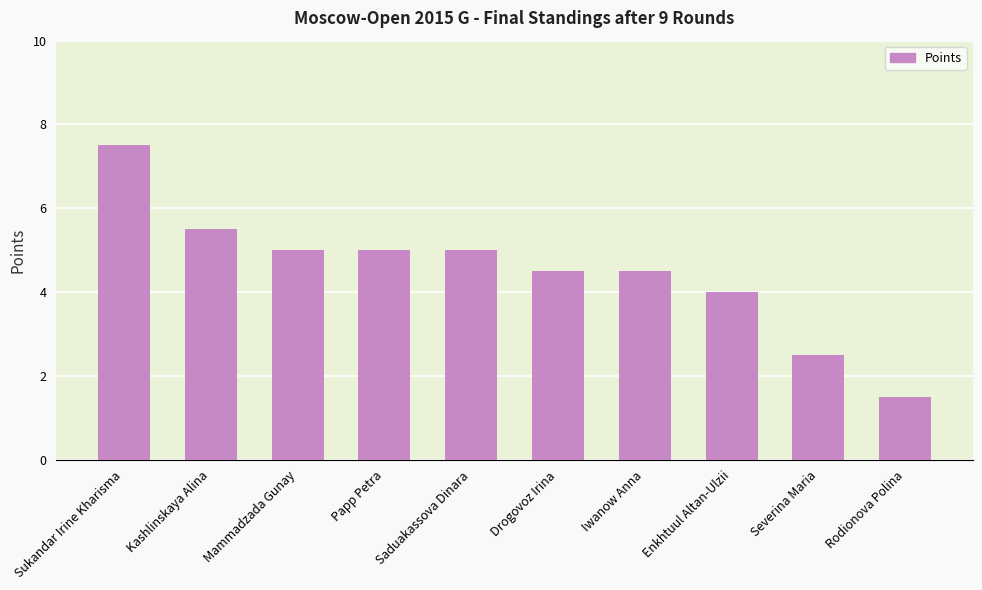

Reading left to right, transcribe all the data shown in this chart.

7.5	5.5	5.0	5.0	5.0	4.5	4.5	4.0	2.5	1.5